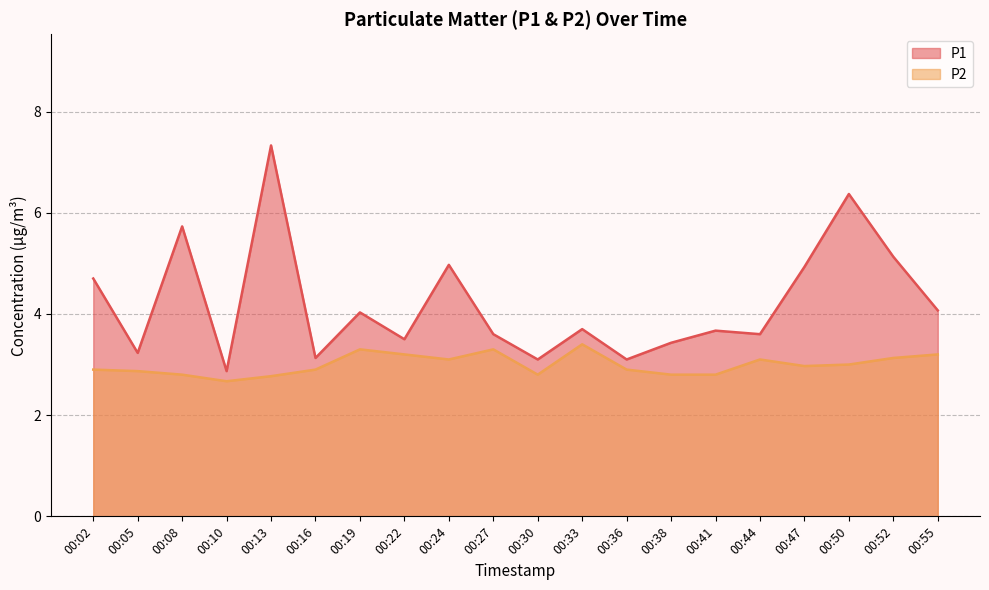

What value does the P1 series have at 00:05?

3.2